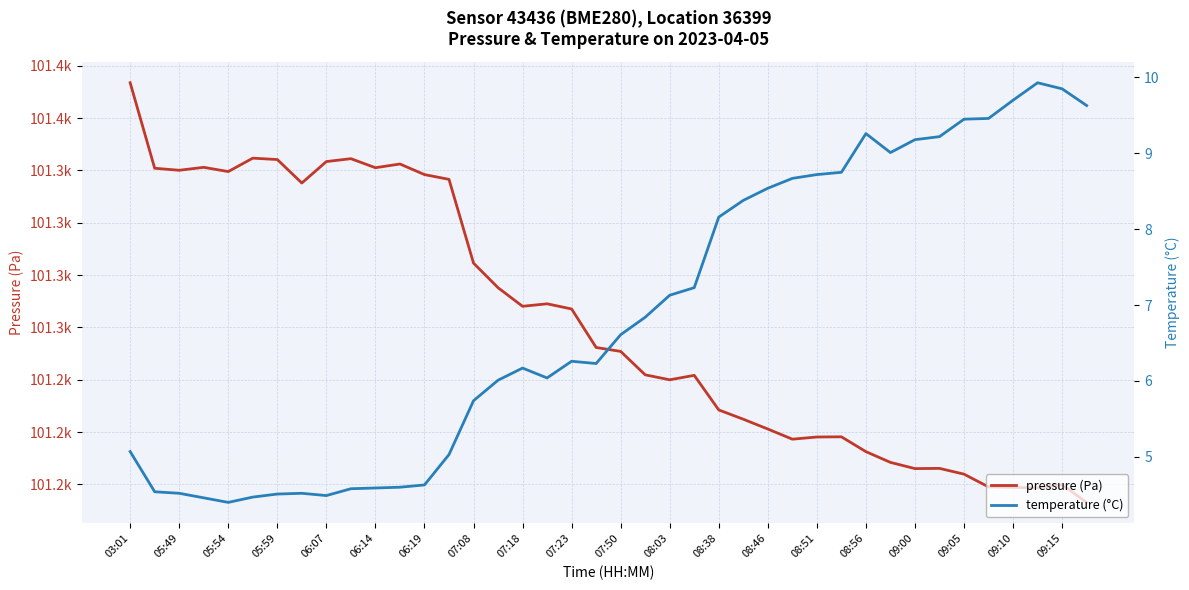

Count the number of categories in the chart.

40